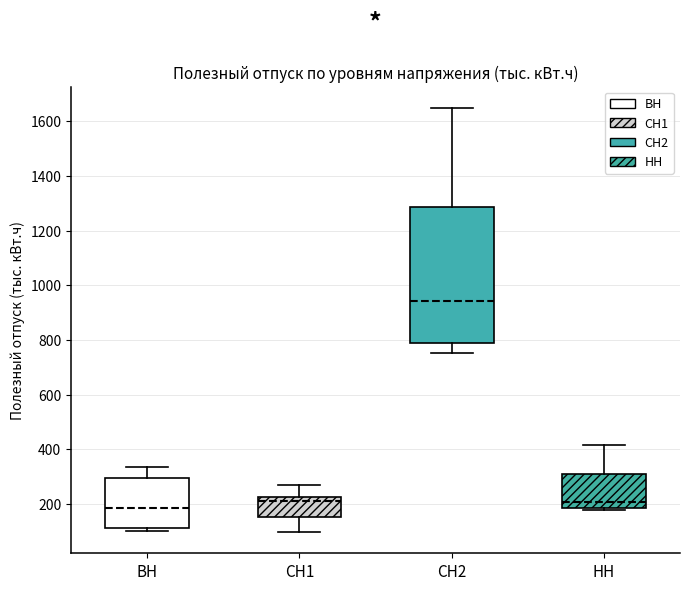

Which box's median line is the highest?

СН2